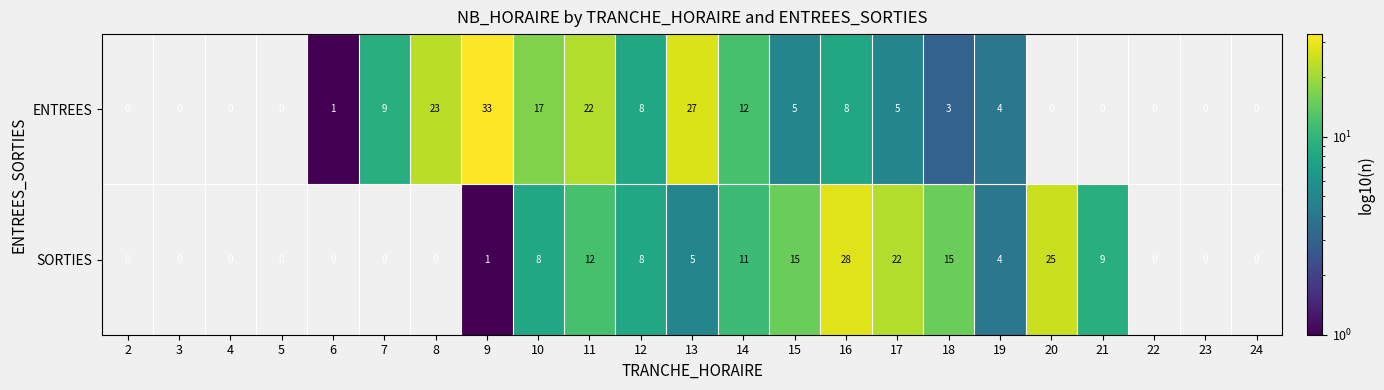

What is the greatest value displayed?

33